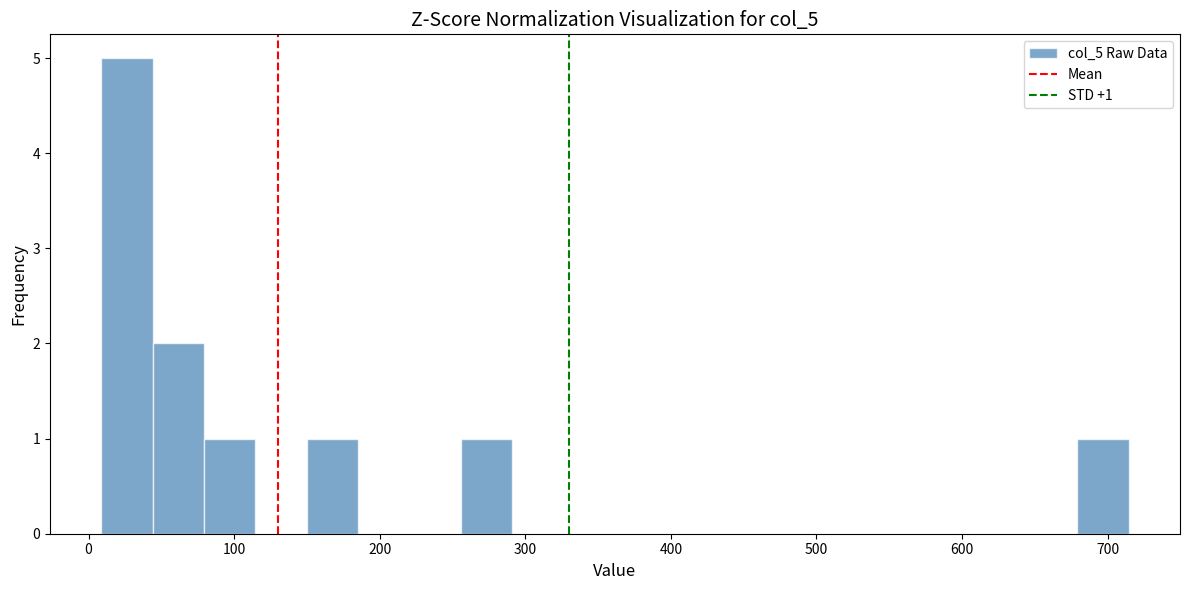

Read against the x-axis, roughly where is the centre of the tallest bar?

30